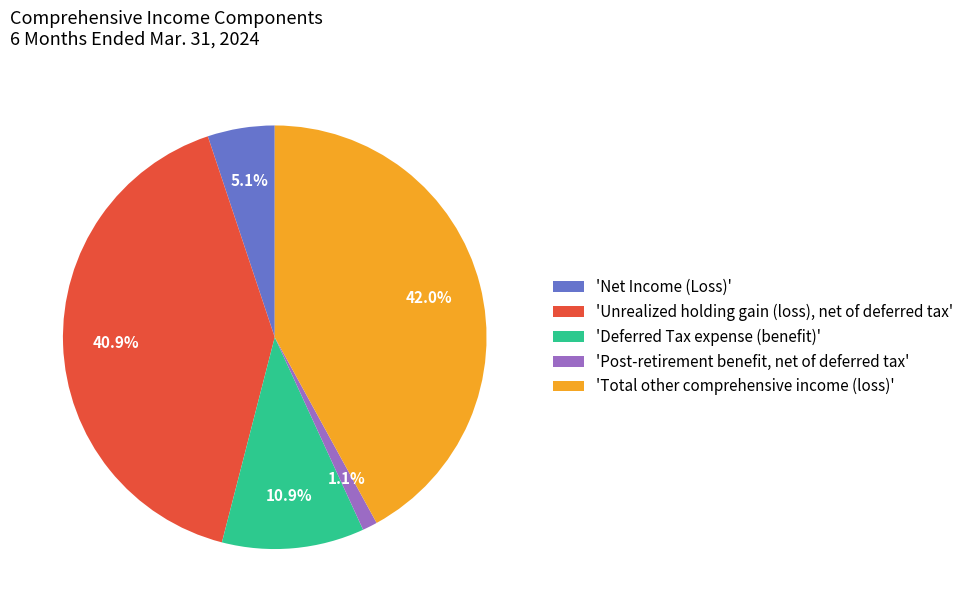

How many segments does this pie chart have?

5